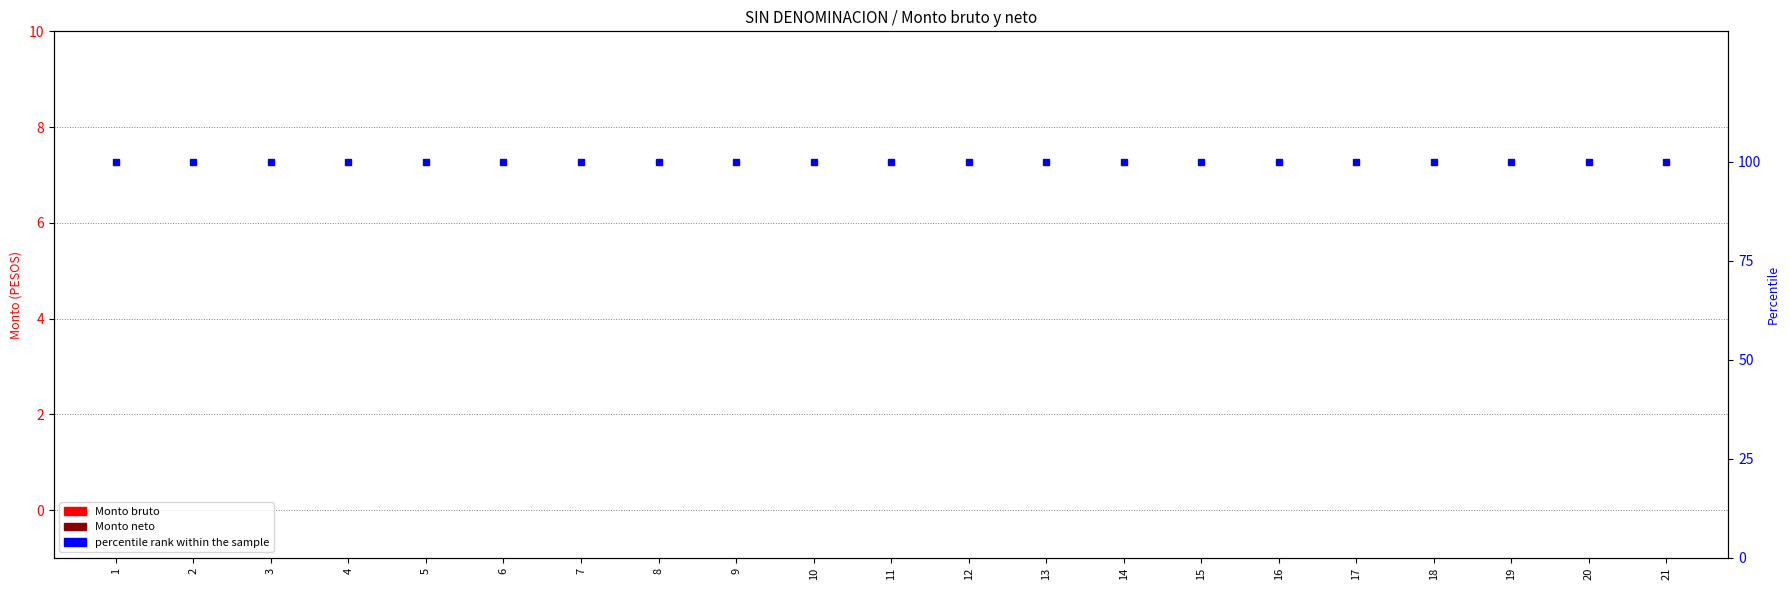

Is the value of Monto bruto at 12 greater than the value of percentile rank within the sample at 10?

No